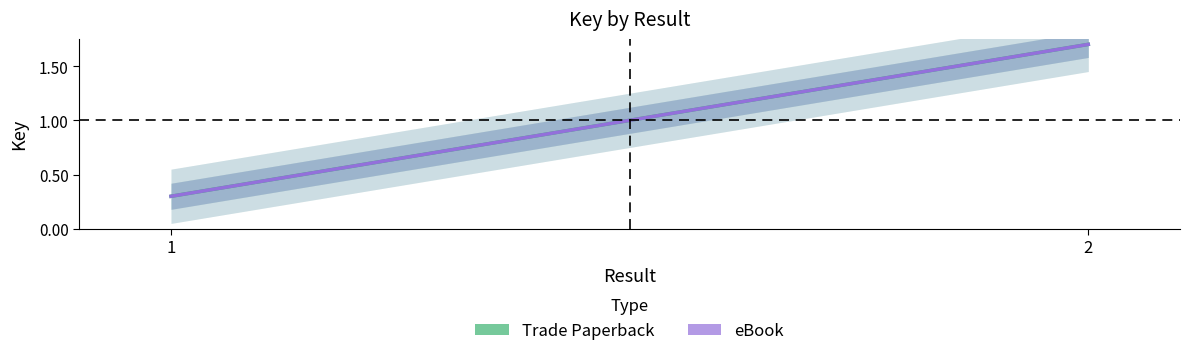

What is the approximate value of eBook at 1?

0.3